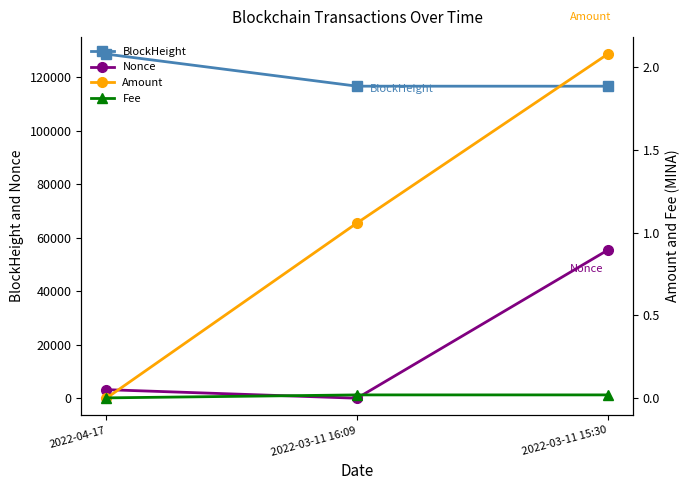

What position from the left is 2022-03-11 16:09?

2